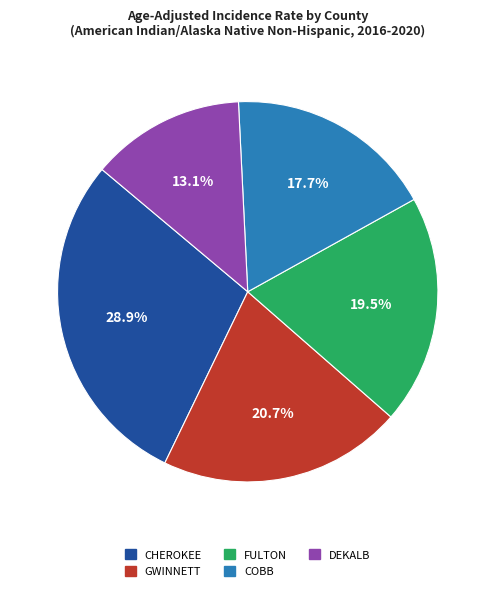

Is there a majority slice in this chart?

No